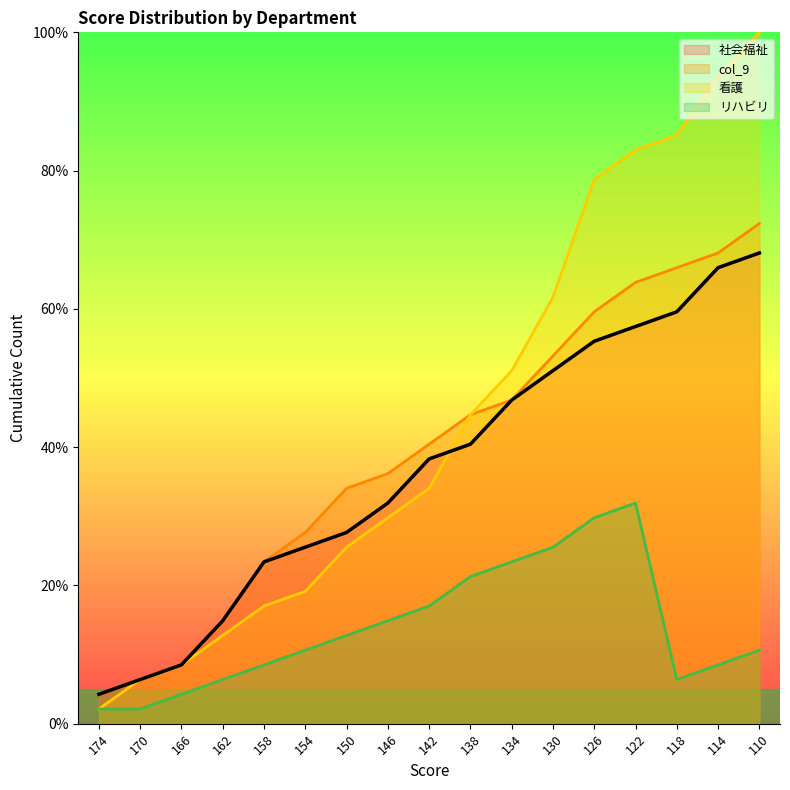

What is the difference between the 看護 values at 110 and 142?

66.0